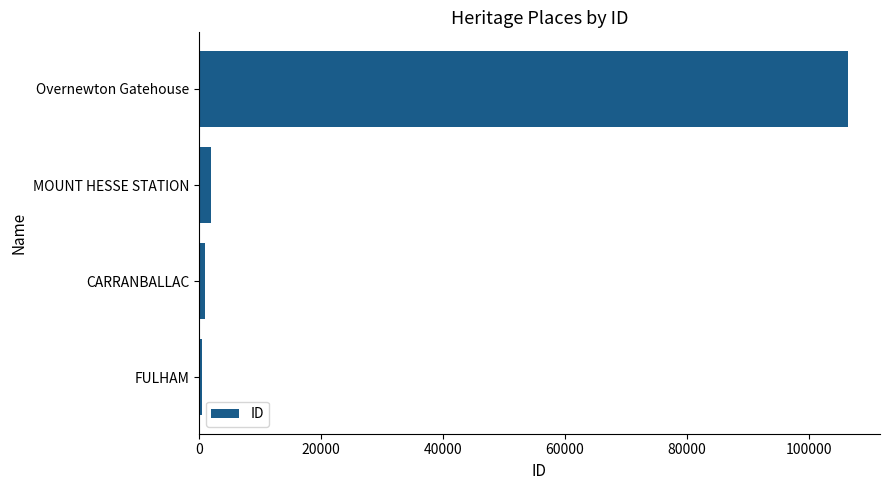

How many bars are there in total?

4